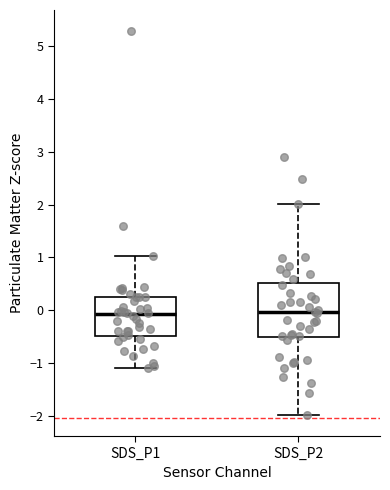

Reading left to right, read every box against the y-axis: the position of its median line, the range the box covers, and the ends of its whiskers. The values are not printed on the chart, so give them approximately, as read against the axis.

SDS_P1: median -0.1, box -0.5 to 0.2, whiskers -1.1 to 1.0
SDS_P2: median 0.0, box -0.5 to 0.5, whiskers -2.0 to 2.0